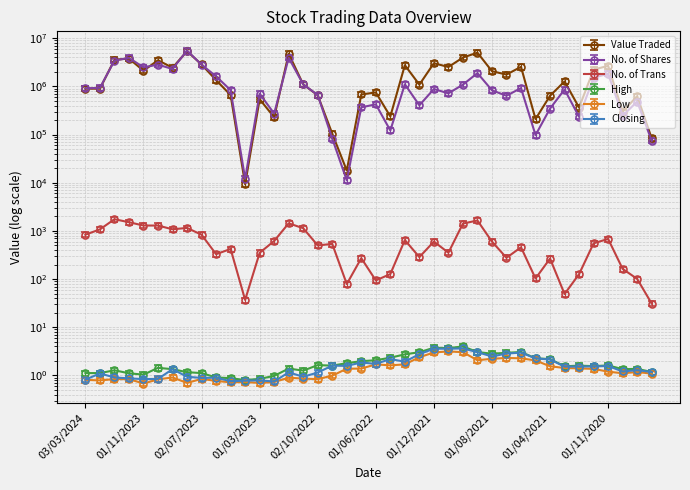

The High series shows 2.3 at 01/10/2023. True or false?

False